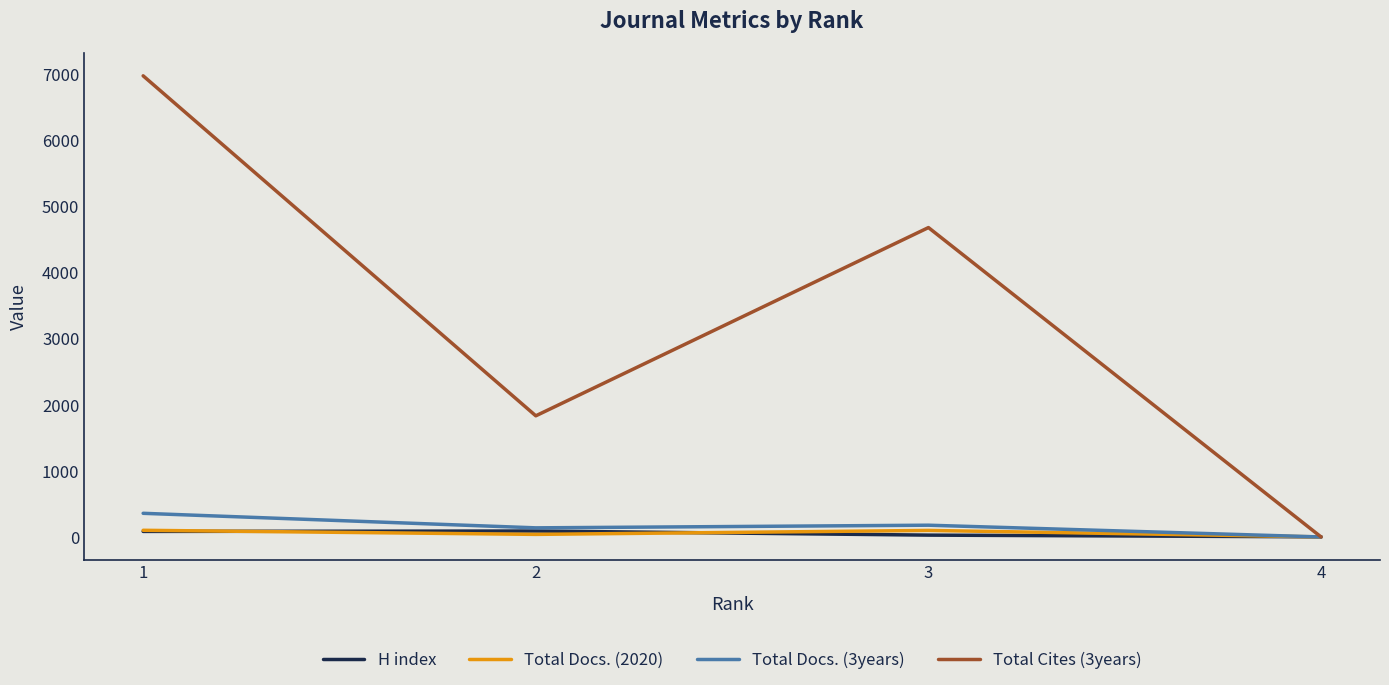

Does the chart have visible grid lines?

No